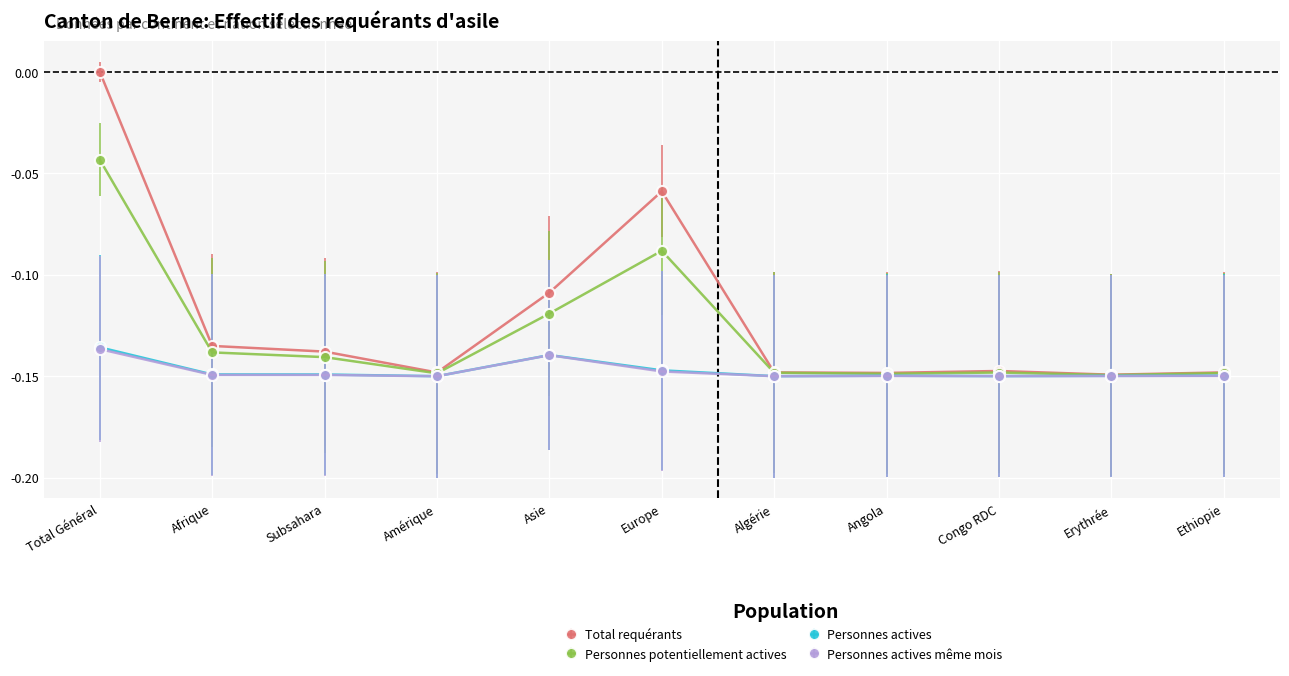

At which category is the sum across all series the highest?

Total Général